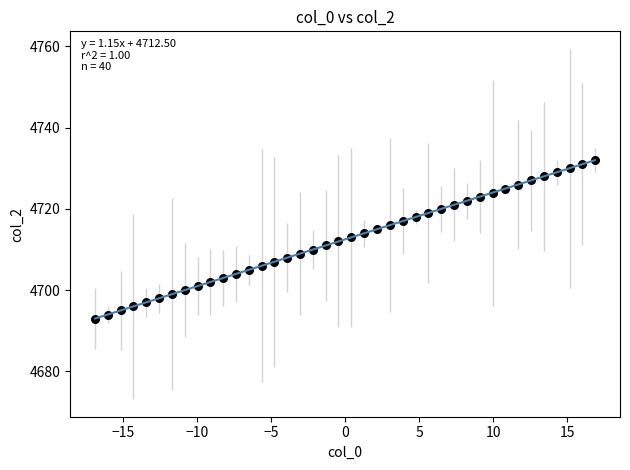

What is the range of Y values (max minus min)?

39